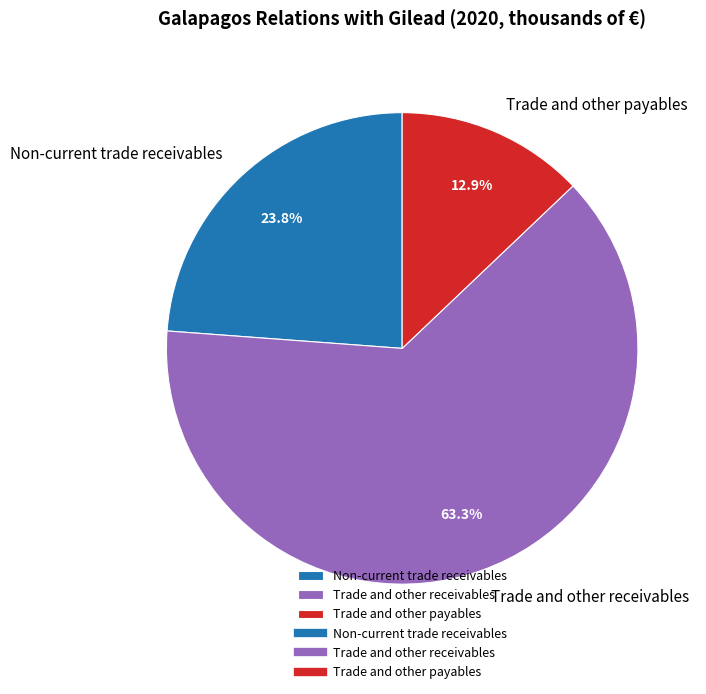

True or false: Non-current trade receivables accounts for 24% of the total.

True